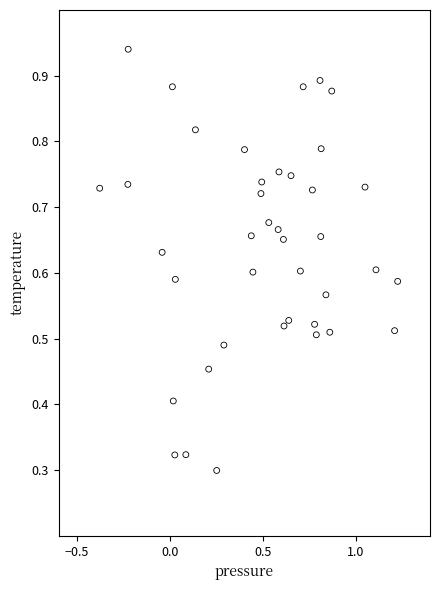

What is the range of X values (max minus min)?

1.6